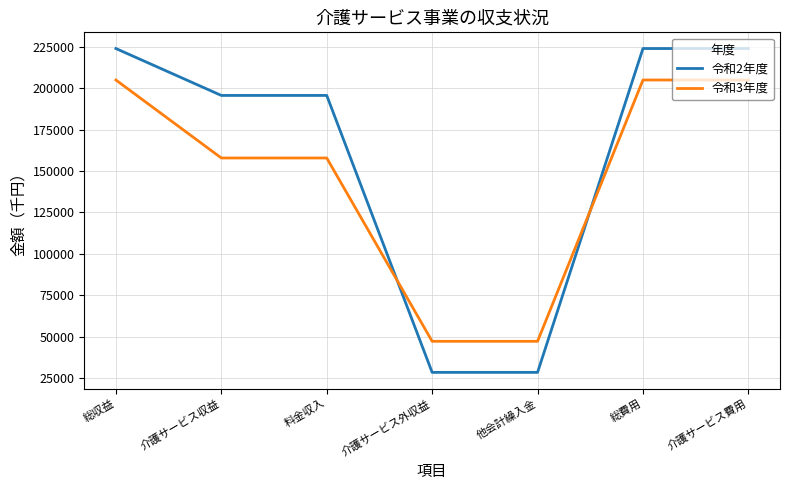

What is the greatest value displayed?

224071